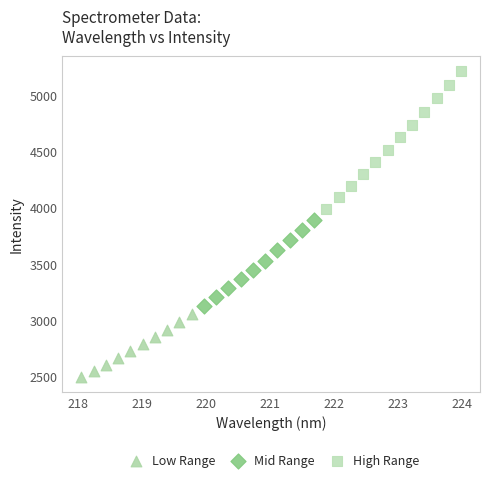

Which series contains the lowest Y value?

Low Range